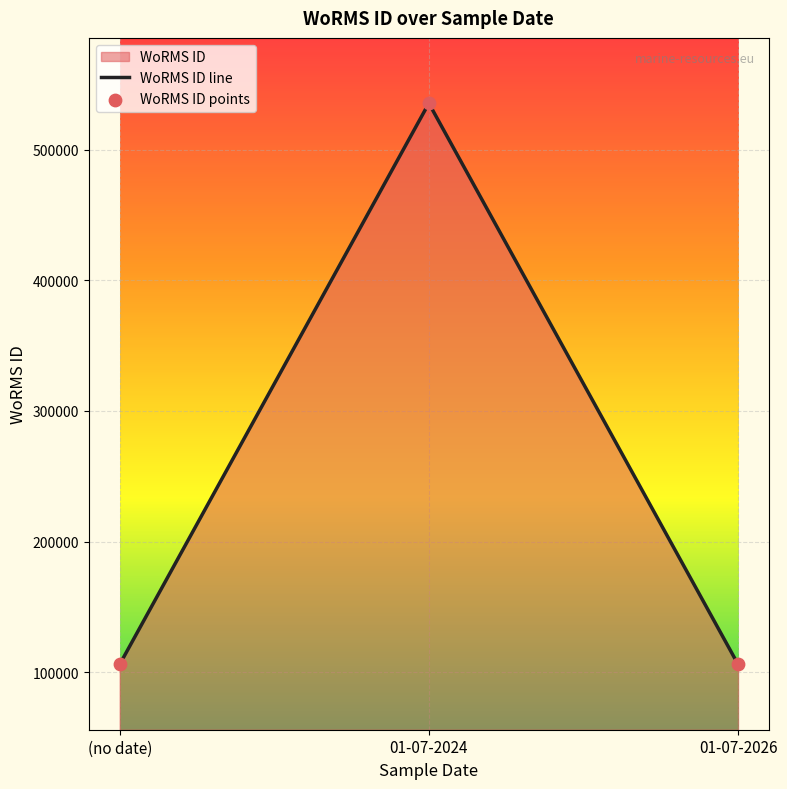

At how many categories does at least one series exceed 436670?

1